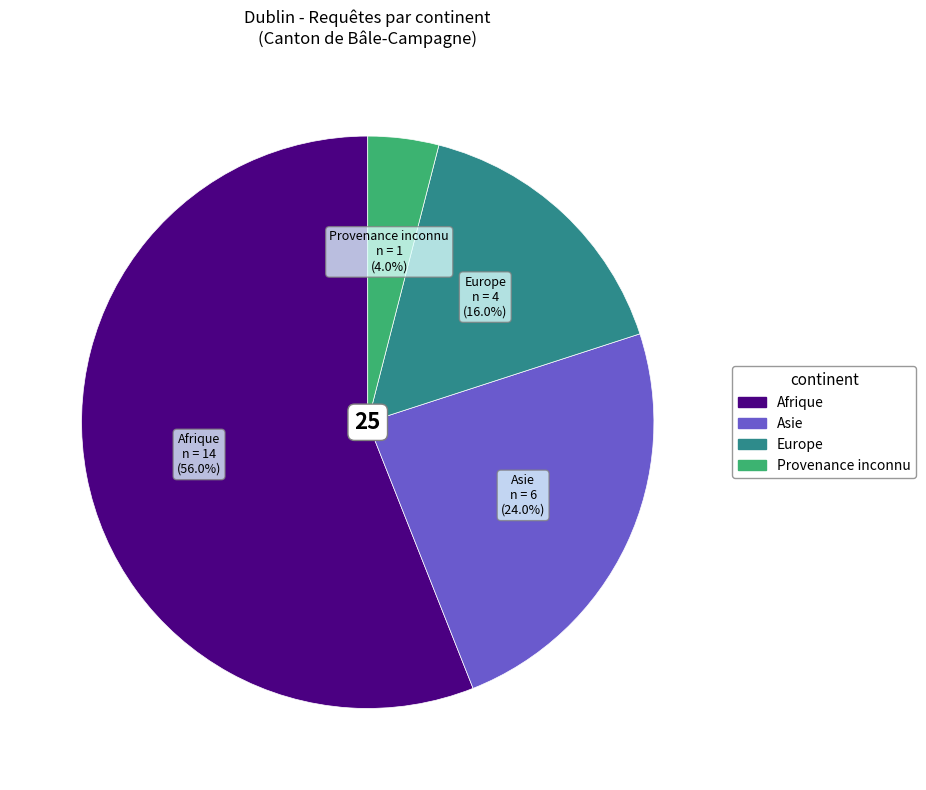

Is there any slice that represents more than half of the pie?

Yes